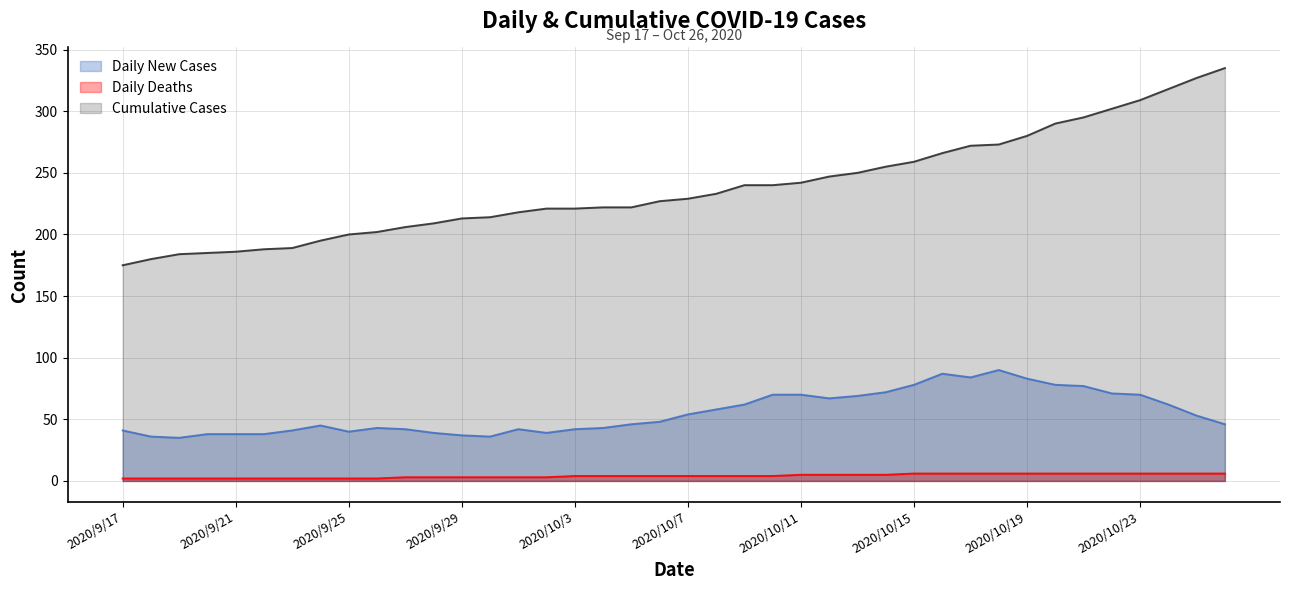

How many interior local valleys does the Daily New Cases series have?

6